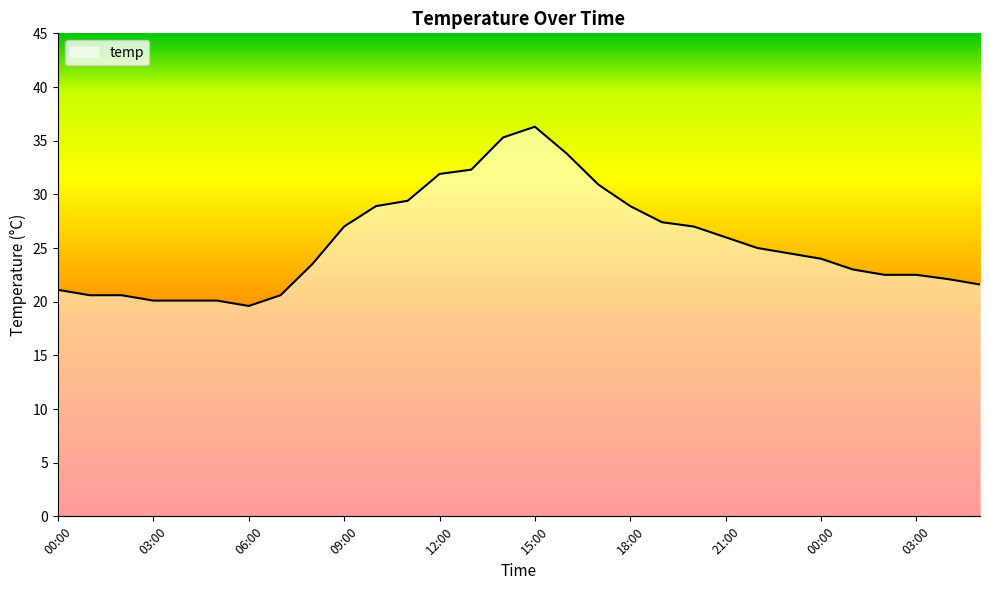

True or false: there are more than 0 points higher than both neighbors.

True